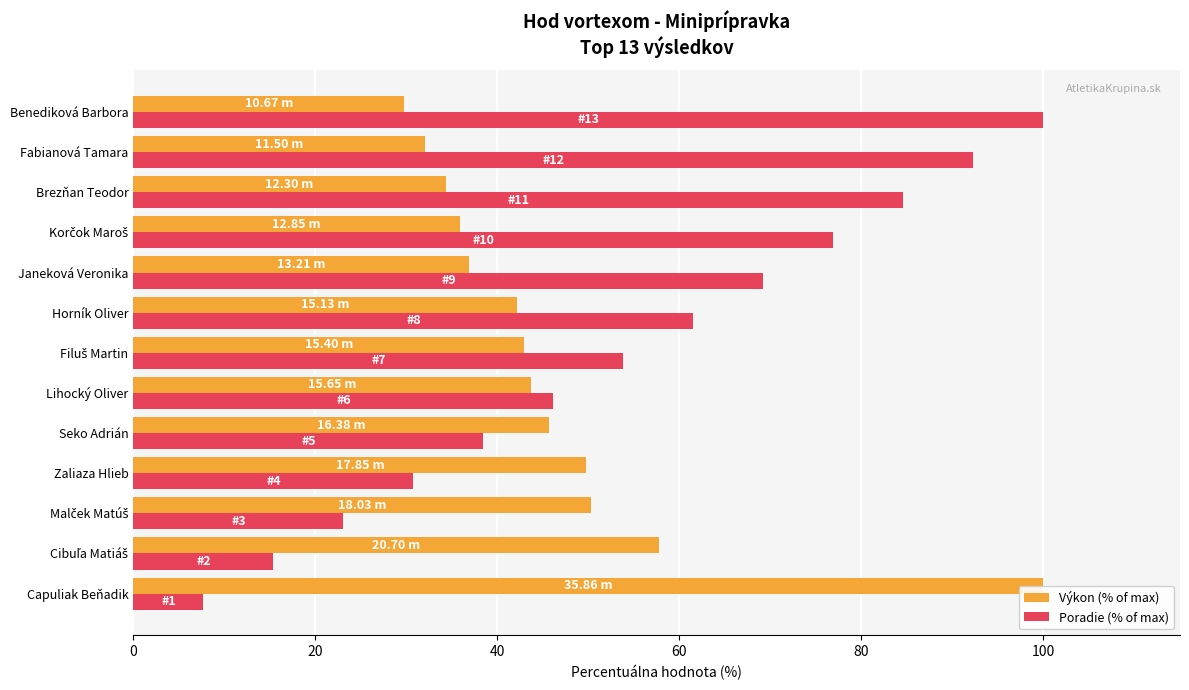

At how many categories does at least one series exceed 87?

3